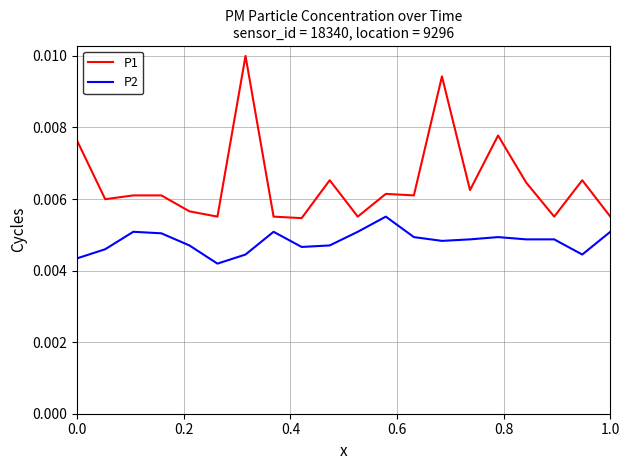

True or false: P2 and P1 intersect in this chart.

False